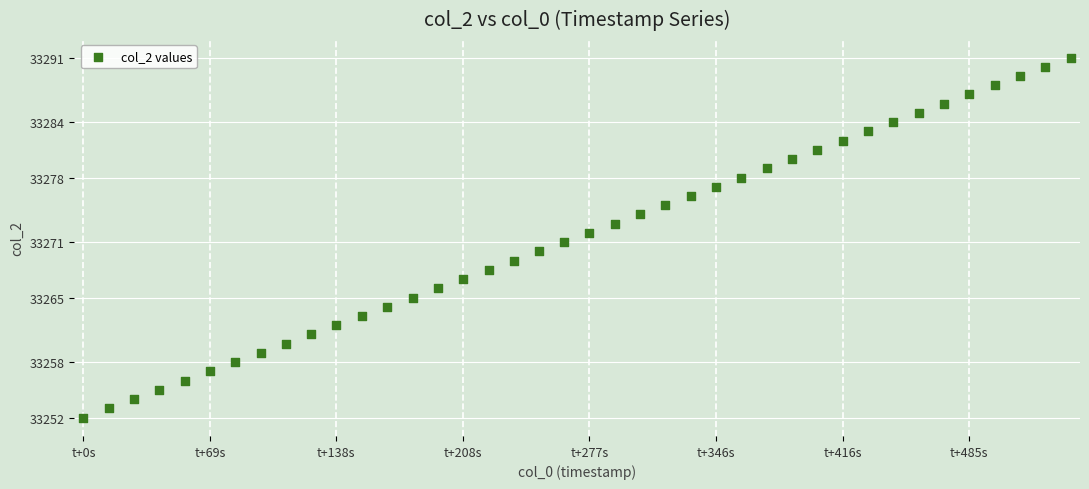

What is the range of Y values (max minus min)?

39